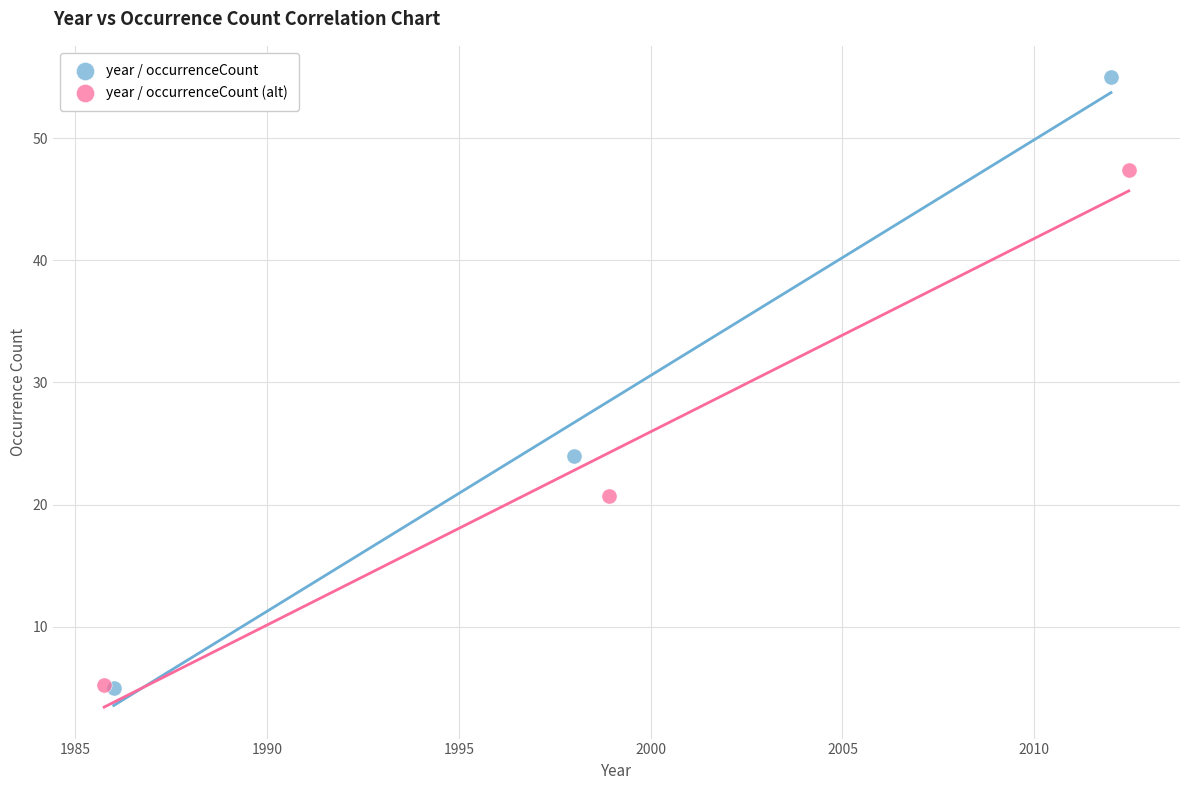

Which series contains the highest Y value?

year / occurrenceCount